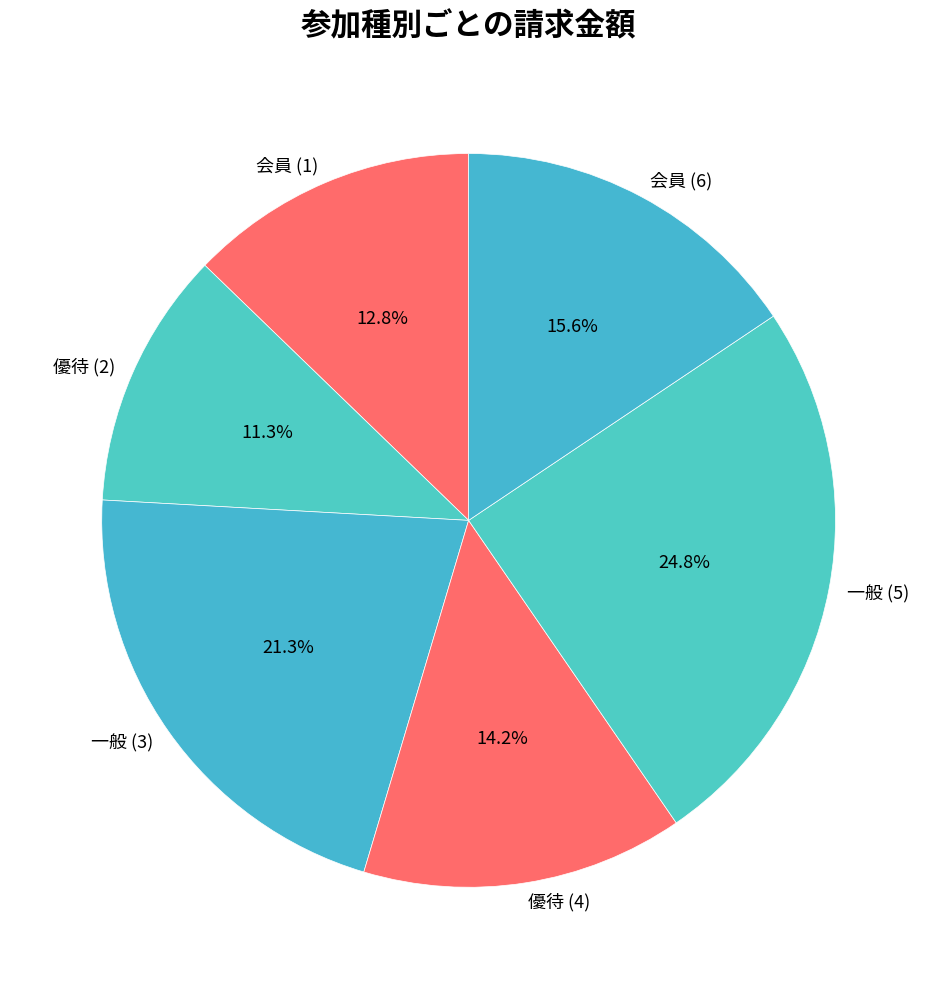

Rank the categories by value from lowest to highest.

優待 (2), 会員 (1), 優待 (4), 会員 (6), 一般 (3), 一般 (5)